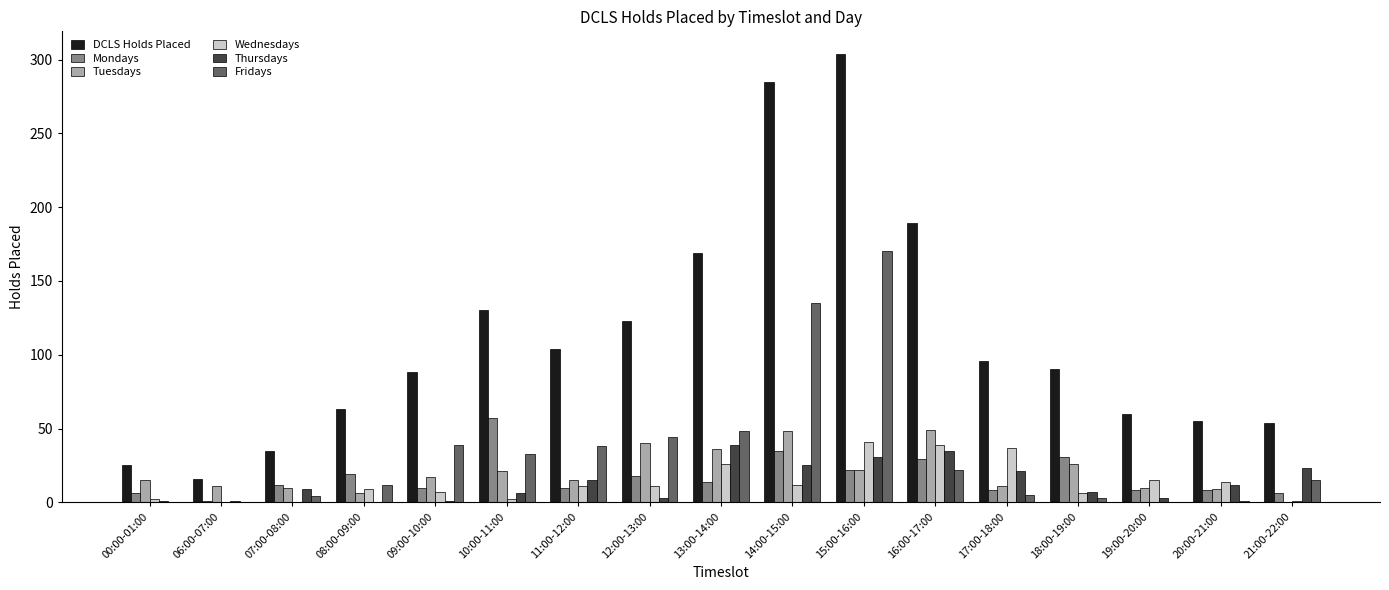

What is the average value of the Fridays series?

33